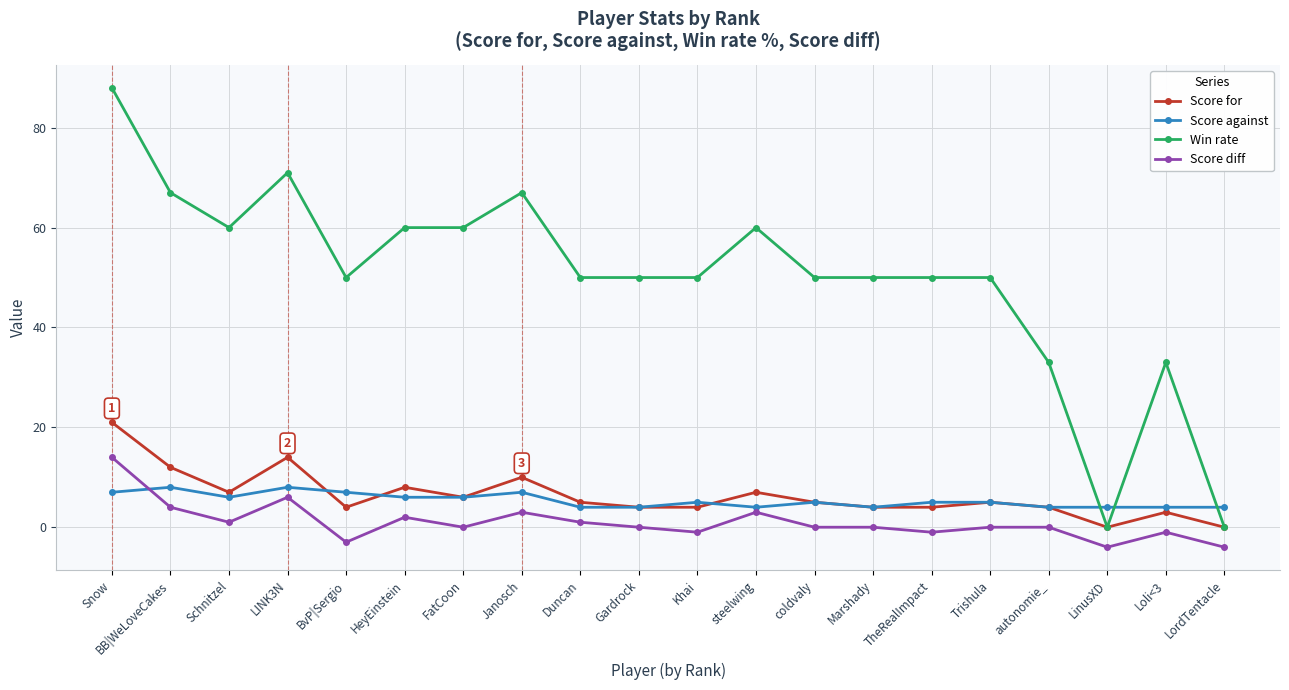

The value of Score diff at Schnitzel is 1. True or false?

True